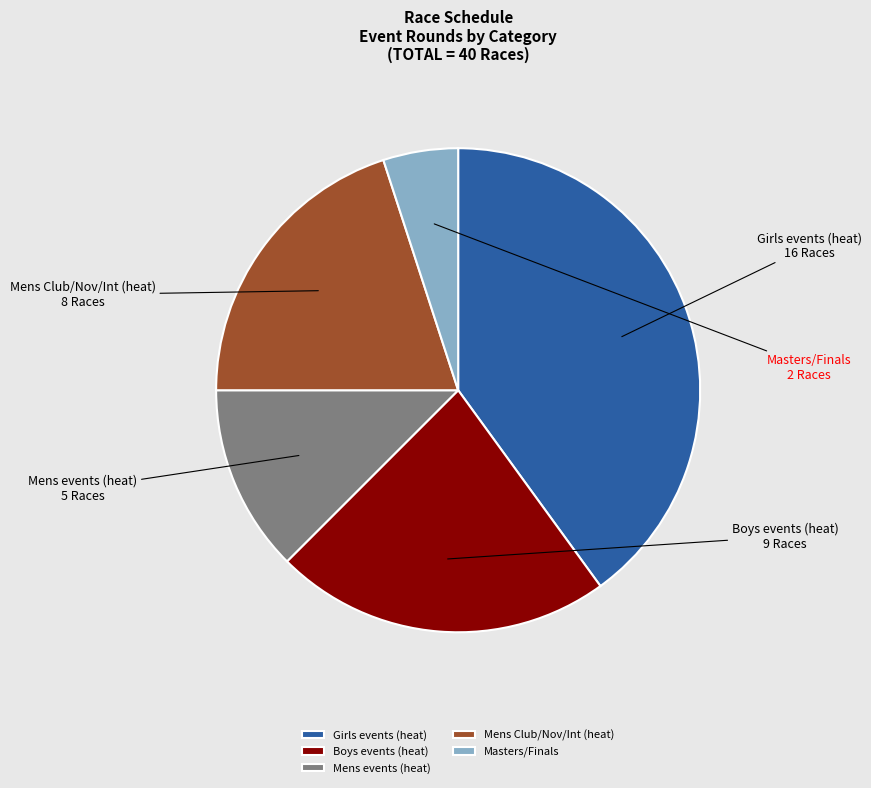

Combined, do Girls events (heat) and Mens Club/Nov/Int (heat) account for over 50%?

Yes